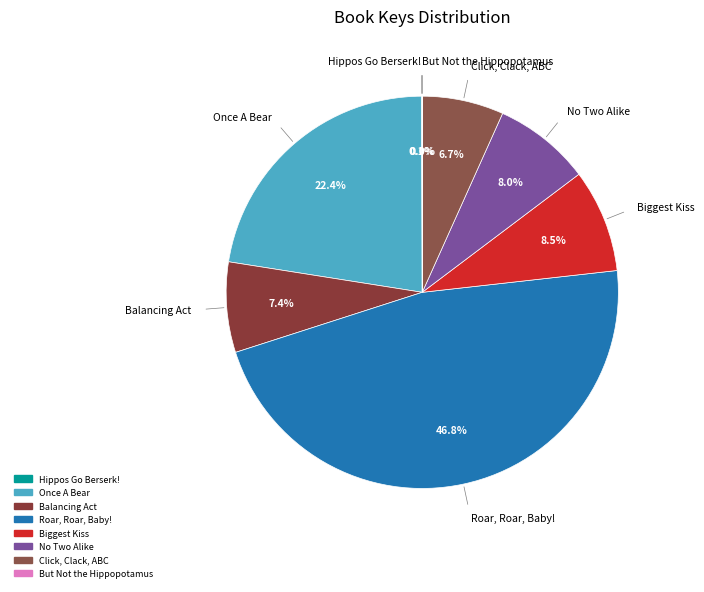

Between No Two Alike and Balancing Act, which is larger?

No Two Alike